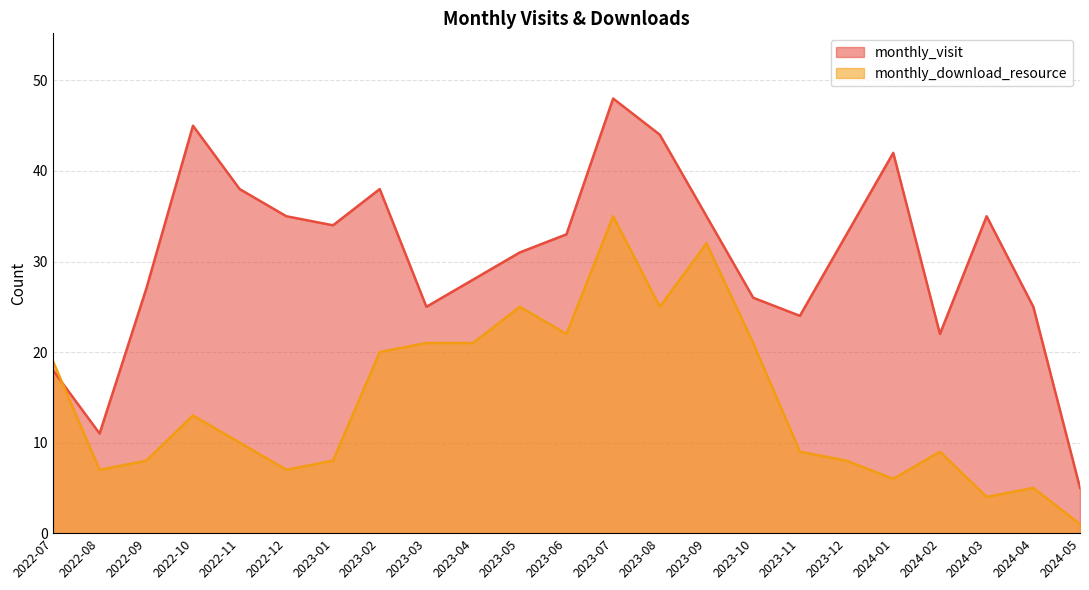

Reading left to right, what are all the values shown in this chart?

monthly_visit: 2022-07=18	2022-08=11	2022-09=27	2022-10=45	2022-11=38	2022-12=35	2023-01=34	2023-02=38	2023-03=25	2023-04=28	2023-05=31	2023-06=33	2023-07=48	2023-08=44	2023-09=35	2023-10=26	2023-11=24	2023-12=33	2024-01=42	2024-02=22	2024-03=35	2024-04=25	2024-05=5
monthly_download_resource: 2022-07=19	2022-08=7	2022-09=8	2022-10=13	2022-11=10	2022-12=7	2023-01=8	2023-02=20	2023-03=21	2023-04=21	2023-05=25	2023-06=22	2023-07=35	2023-08=25	2023-09=32	2023-10=21	2023-11=9	2023-12=8	2024-01=6	2024-02=9	2024-03=4	2024-04=5	2024-05=1